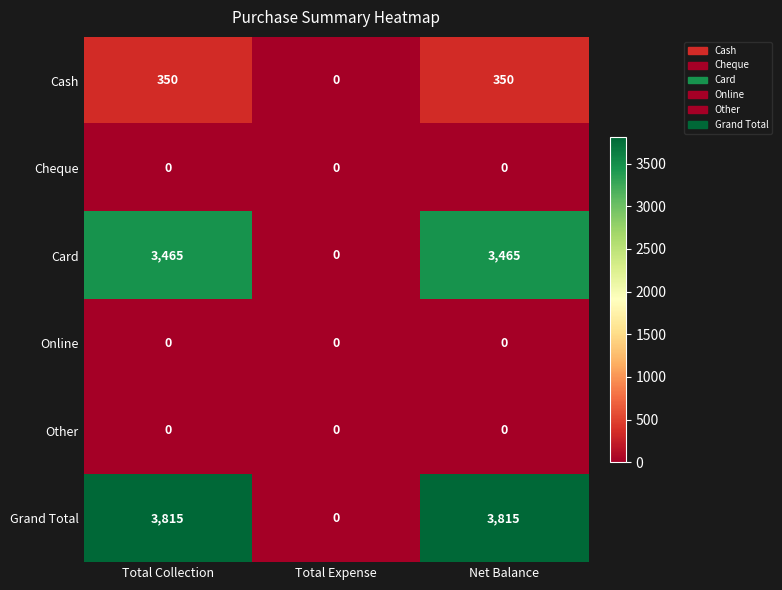

Reading left to right, extract all data points from this chart.

Cash: Total Collection=350	Total Expense=0	Net Balance=350
Cheque: Total Collection=0	Total Expense=0	Net Balance=0
Card: Total Collection=3465	Total Expense=0	Net Balance=3465
Online: Total Collection=0	Total Expense=0	Net Balance=0
Other: Total Collection=0	Total Expense=0	Net Balance=0
Grand Total: Total Collection=3815	Total Expense=0	Net Balance=3815